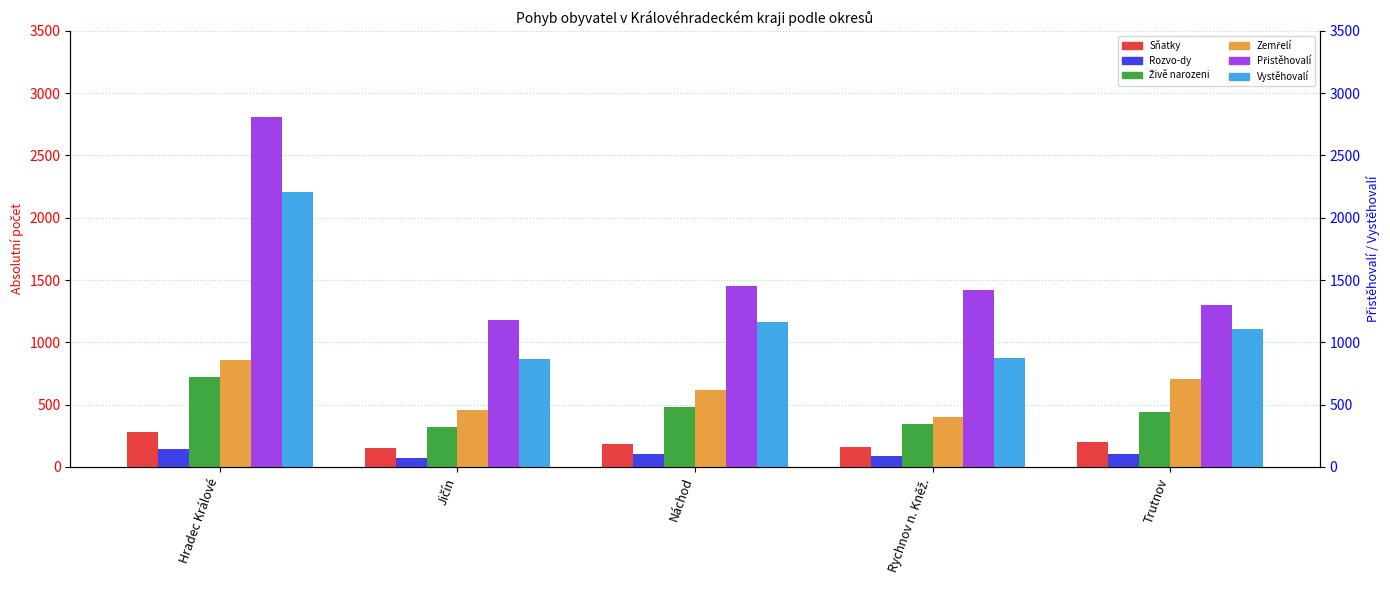

At how many categories does at least one series exceed 558?

5